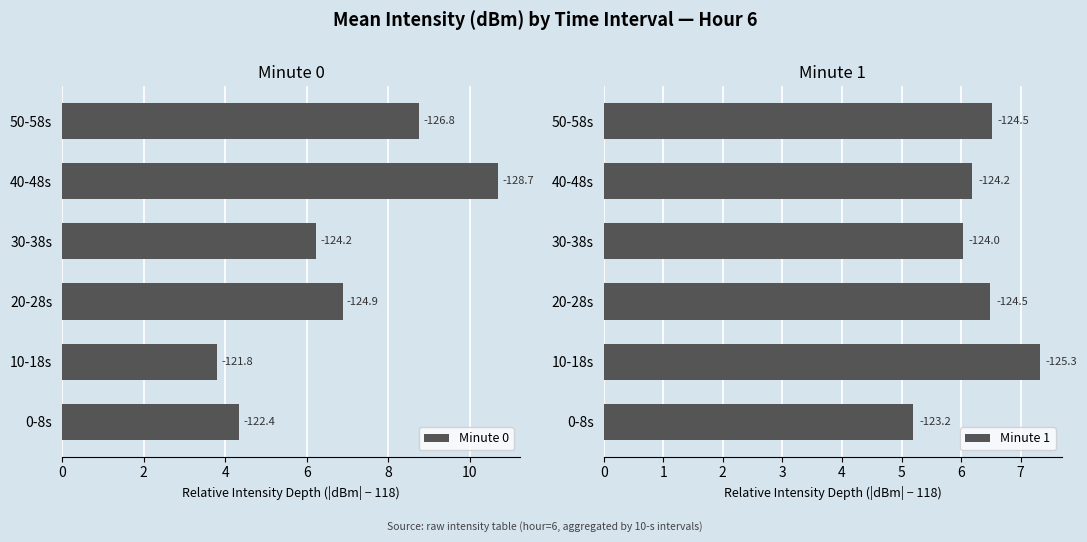

Which series has the largest total across all categories?

Minute 0